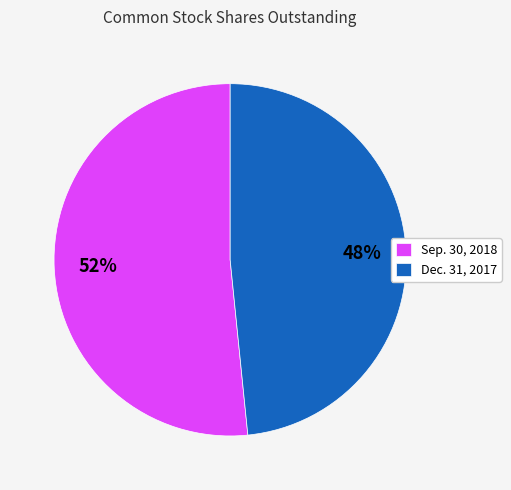

Count the number of slices in the pie.

2